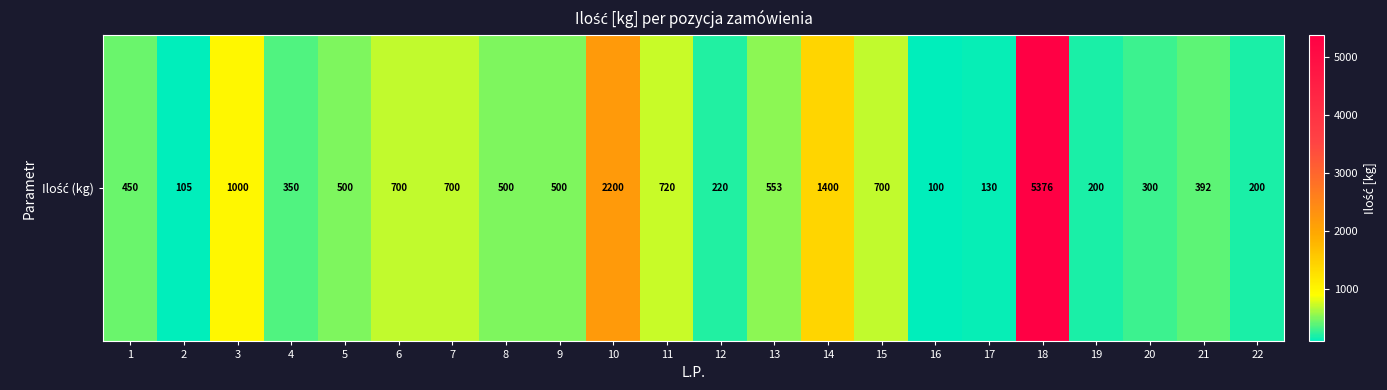

Read the value at 14, to the nearest 10.

1400